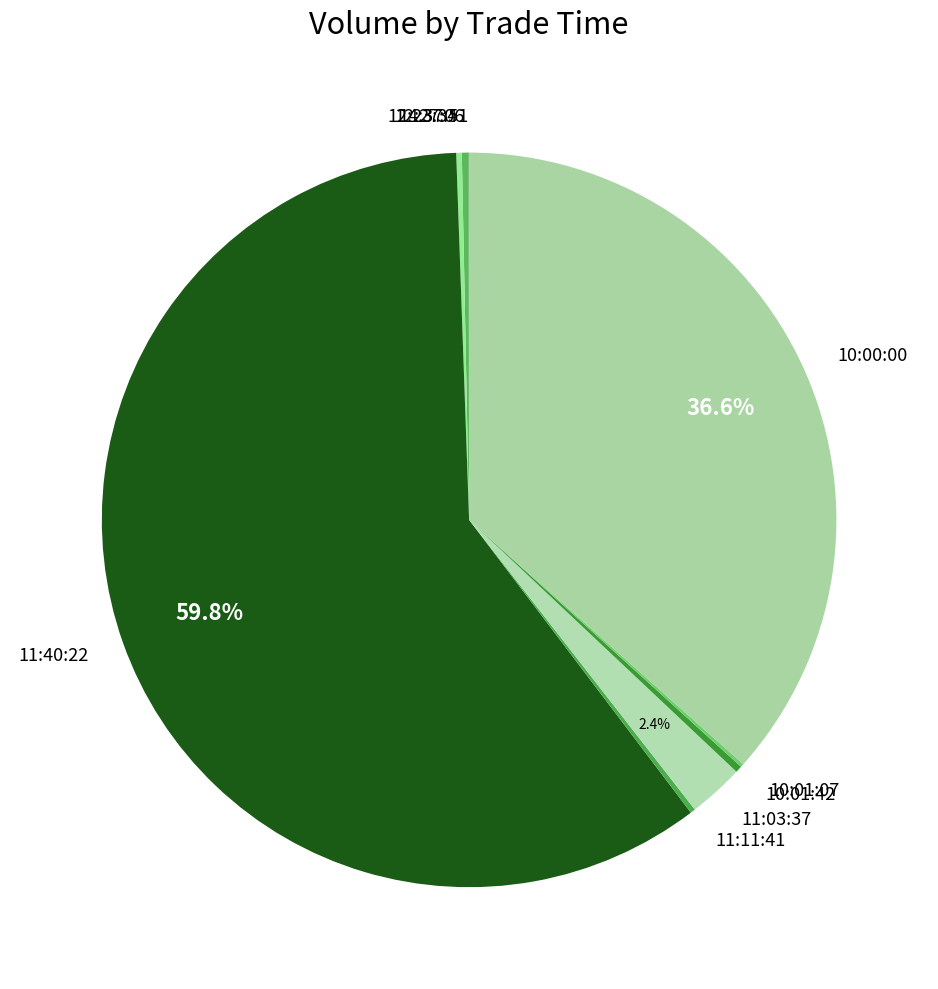

Which slice is the largest?

11:40:22